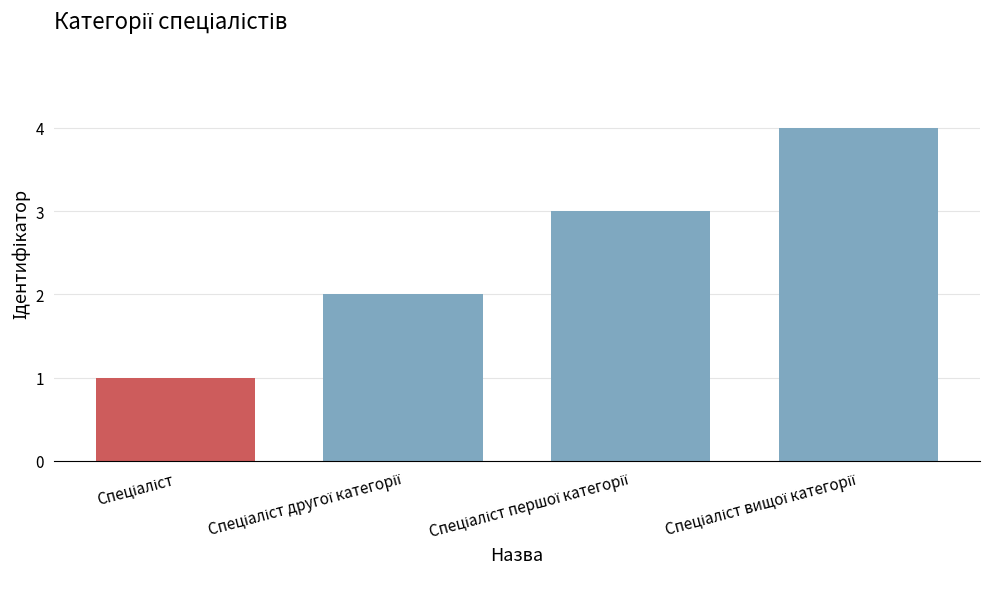

What is the sum of all values?

10